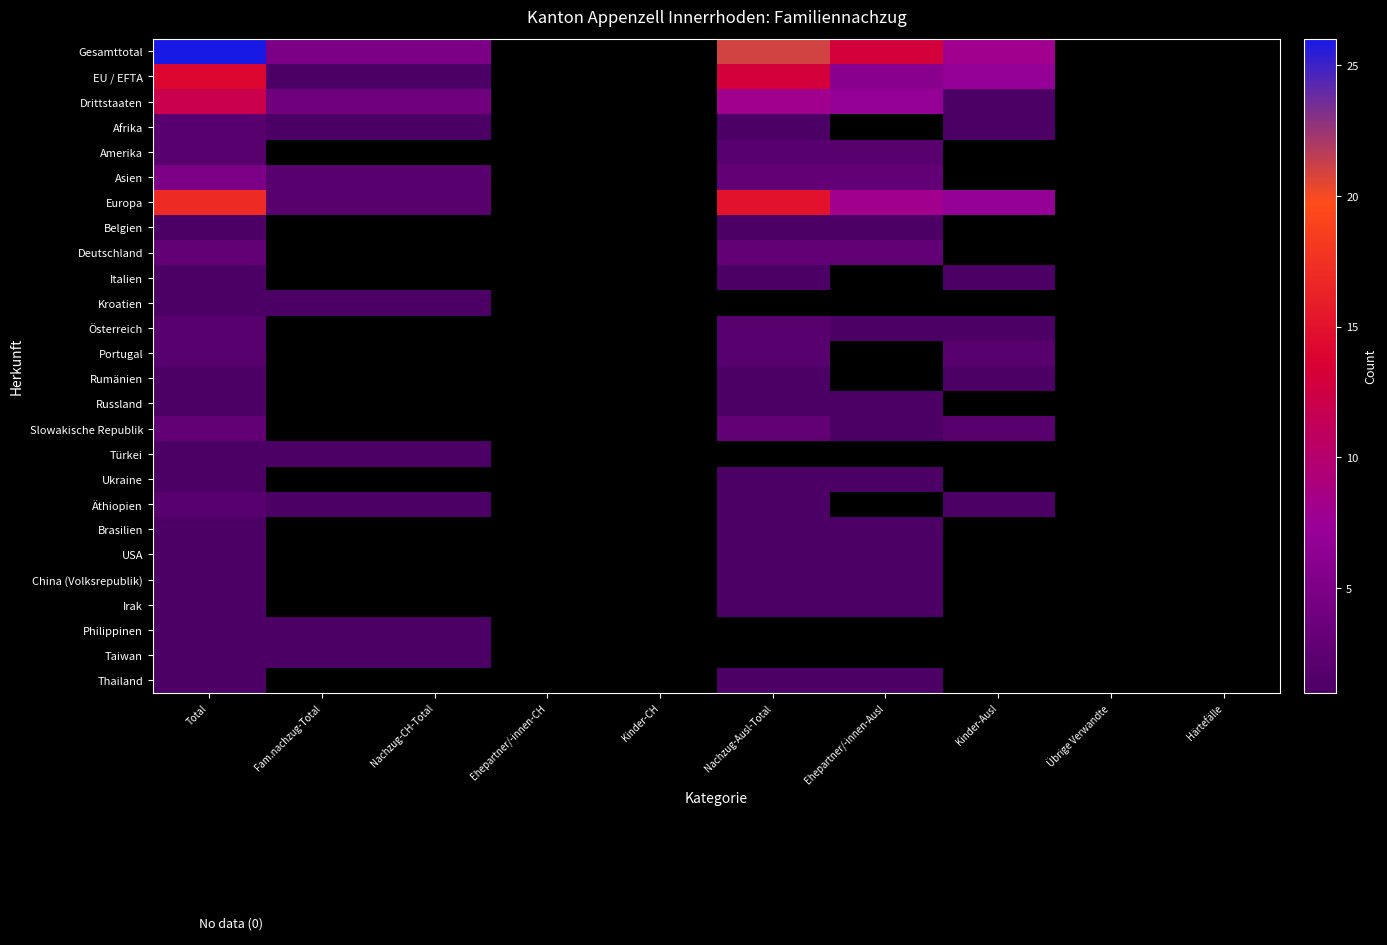

What is the greatest value displayed?

26.0